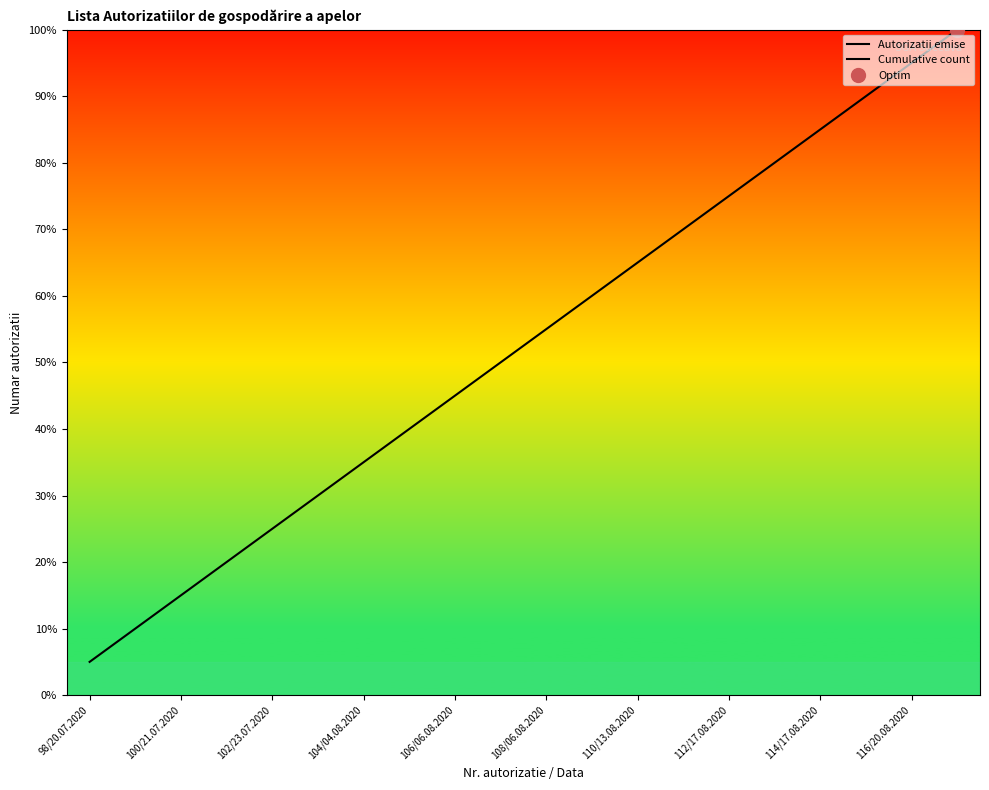

Rank the series by their maximum value, from lowest to highest.

Autorizatii emise, Cumulative count